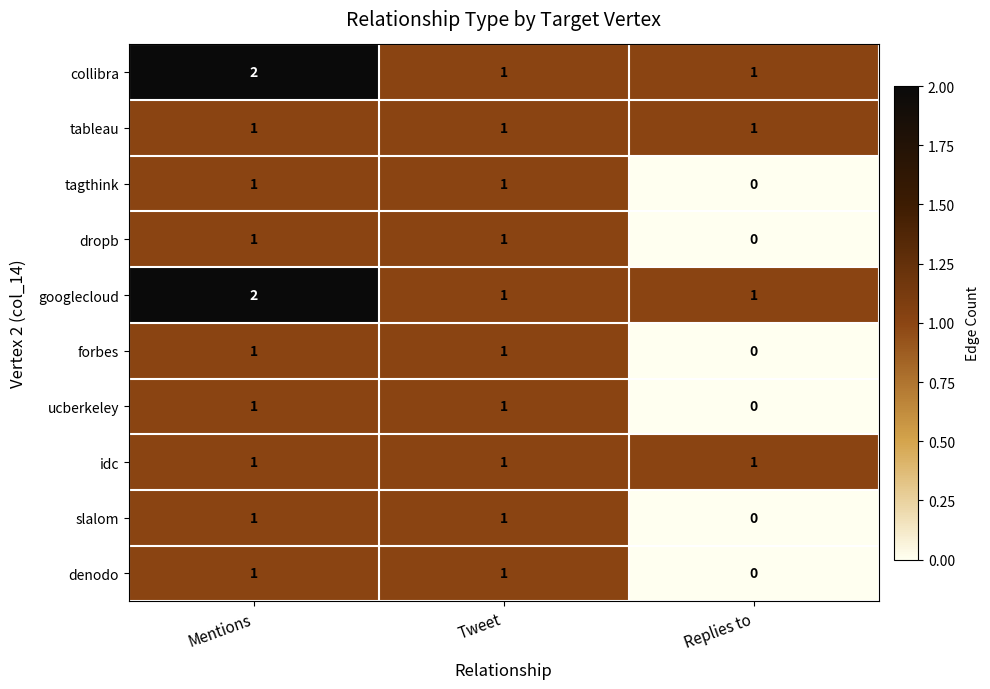

Count the googlecloud values in the range 1 to 2.

3